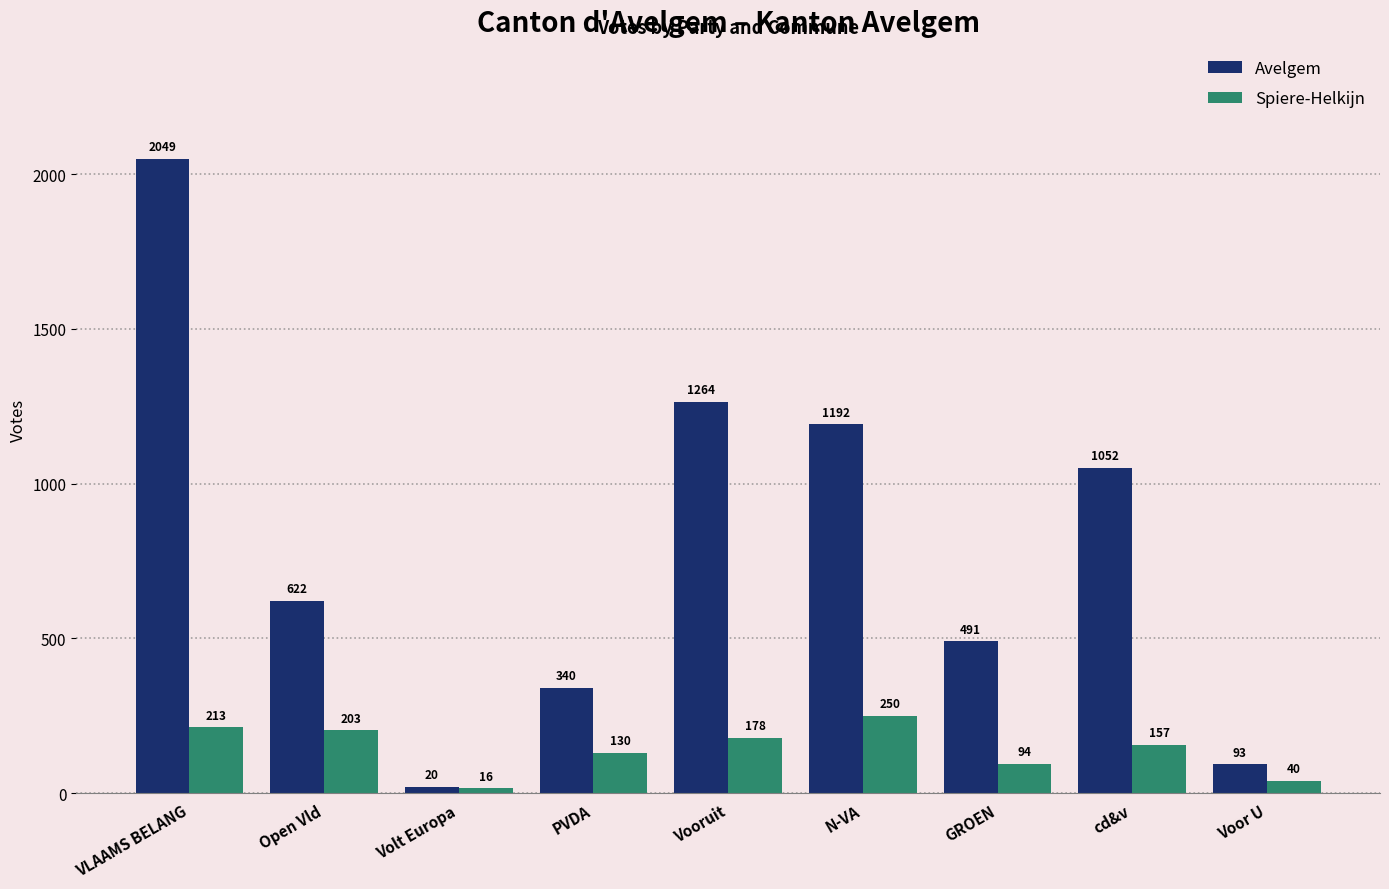

What is the spread (max minus min) of values at Open Vld?

419